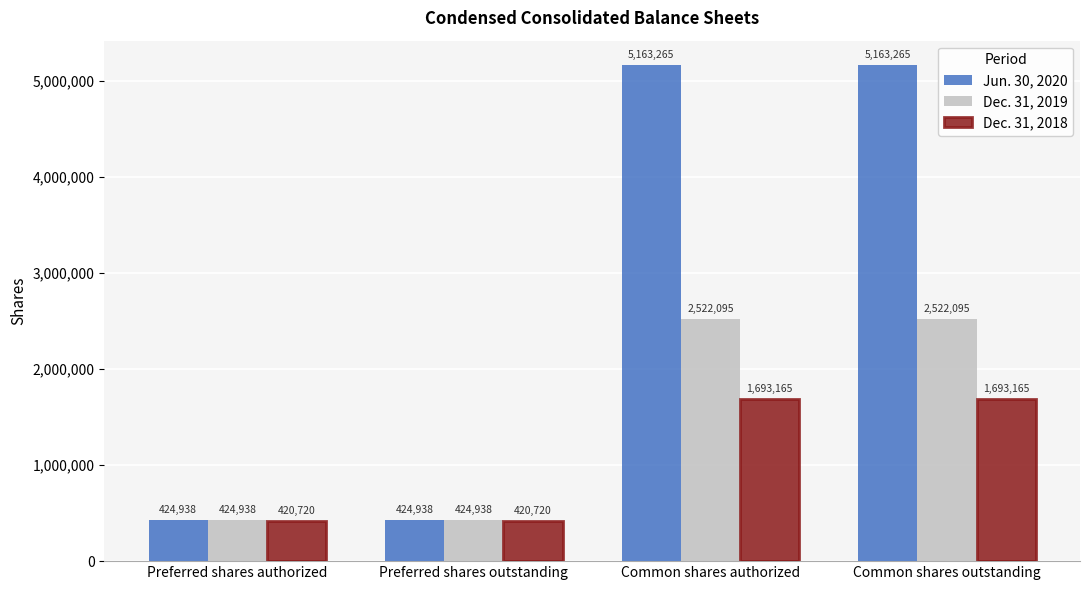

Rank the series by their maximum value, from lowest to highest.

Dec. 31, 2018, Dec. 31, 2019, Jun. 30, 2020